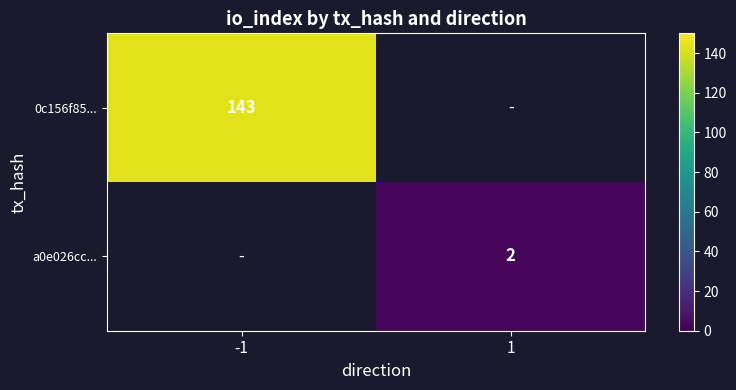

Is the value of 0c156f85... at -1 greater than the value of a0e026cc... at 1?

Yes